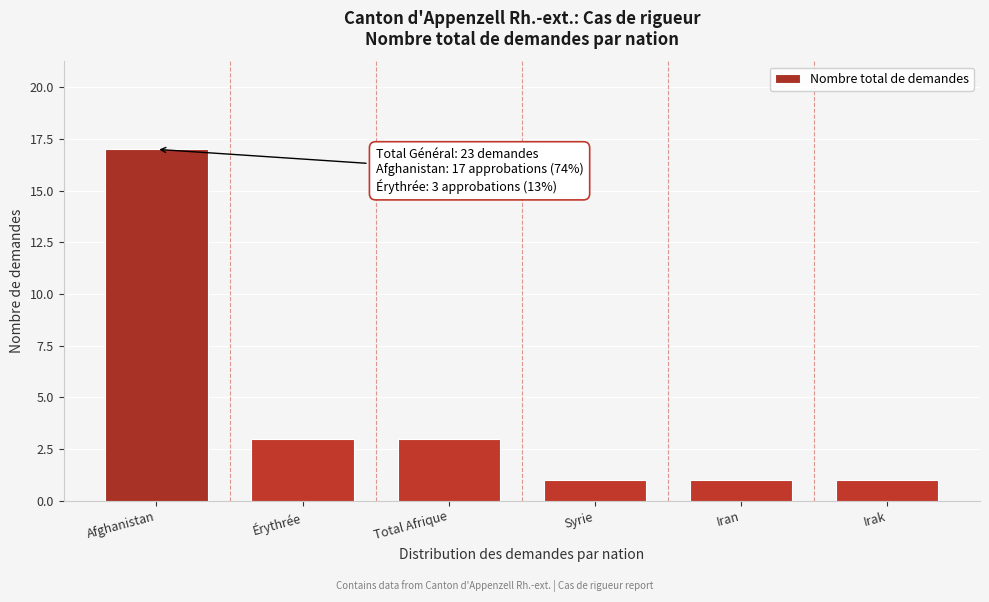

Reading left to right, extract all data points from this chart.

Afghanistan=17	Érythrée=3	Total Afrique=3	Syrie=1	Iran=1	Irak=1